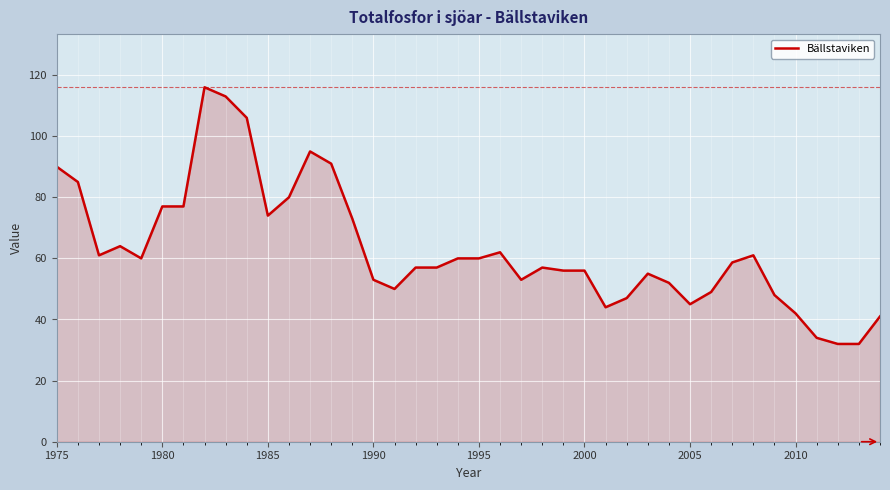

What is the maximum value shown in the chart?

116.0